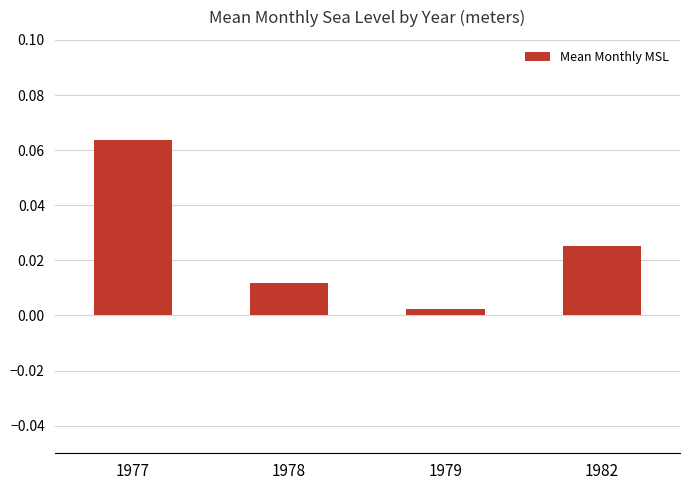

Rank the categories by value from lowest to highest.

1979, 1978, 1982, 1977